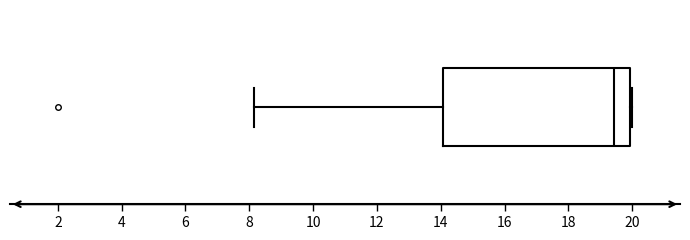

Where does the left whisker of the box end on the x-axis? The values are not printed on the chart, so give them approximately, as read against the axis.

8.2